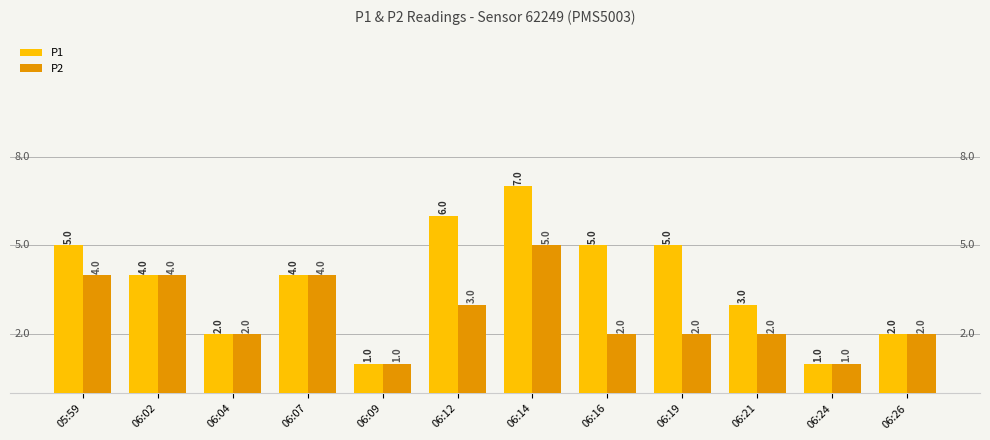

How many P2 values are between 2 and 4?

9